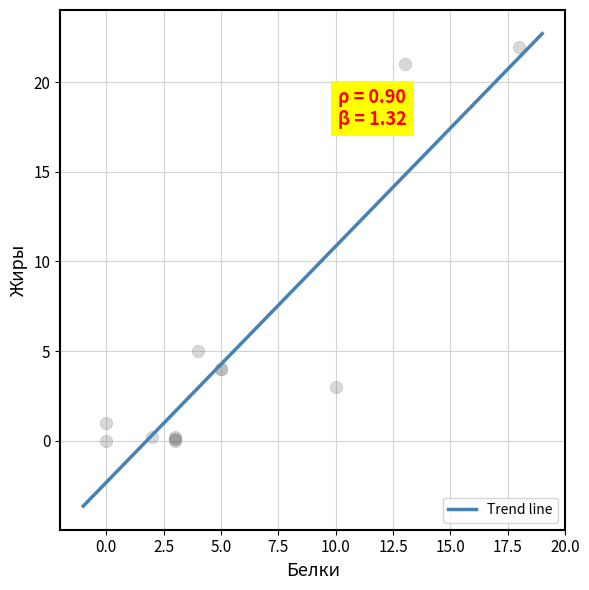

Which has a higher value, Рис припущенный or Новоукраинский?

Рис припущенный